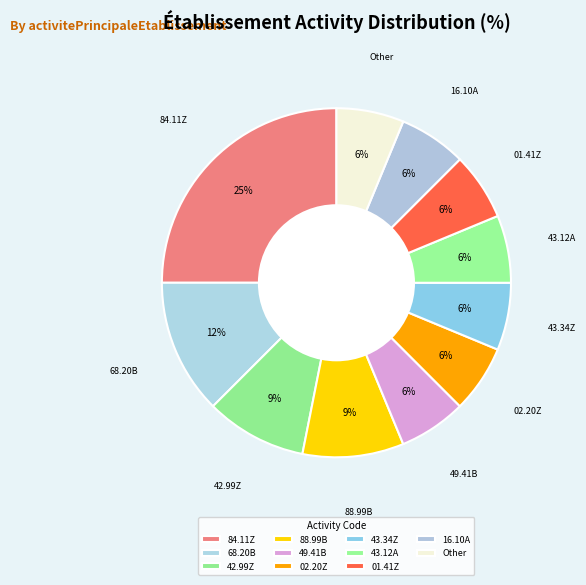

What is the largest slice in the pie chart?

84.11Z